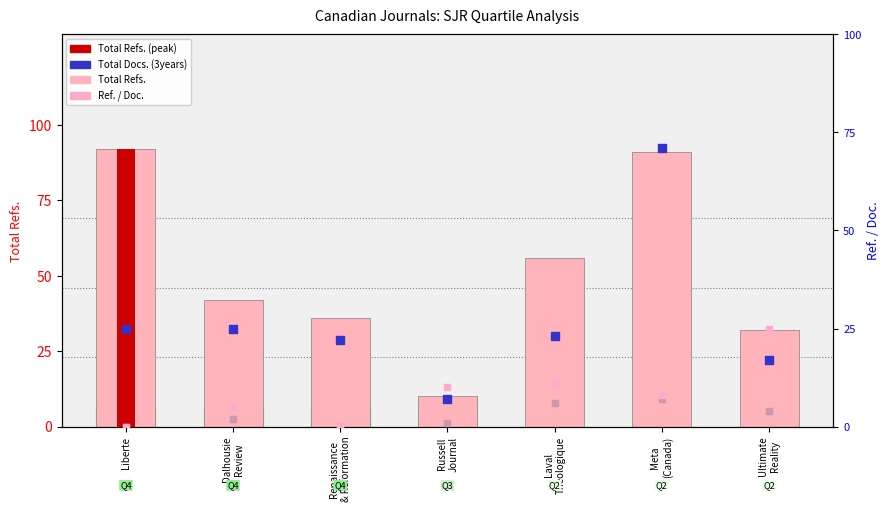

Which series has the largest total across all categories?

Total Refs.